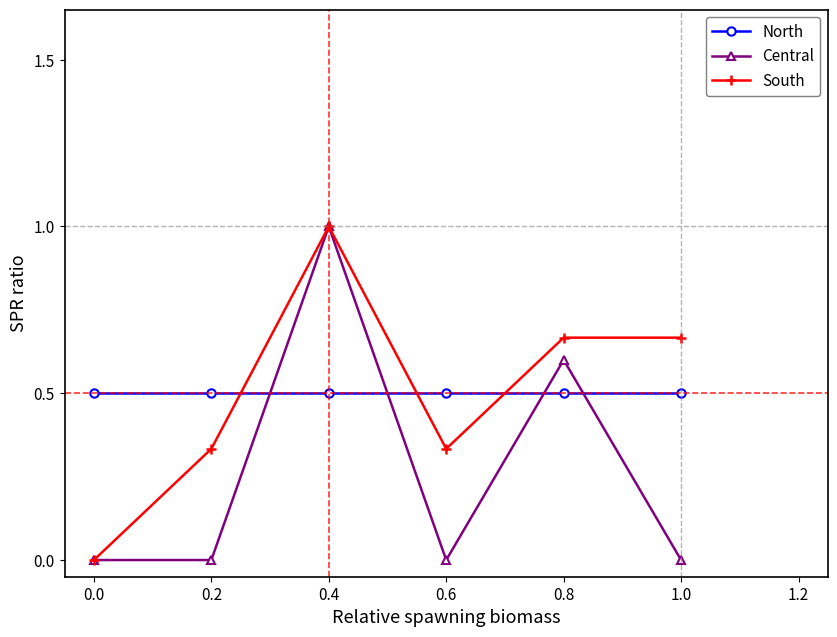

How many interior local valleys does the South series have?

1